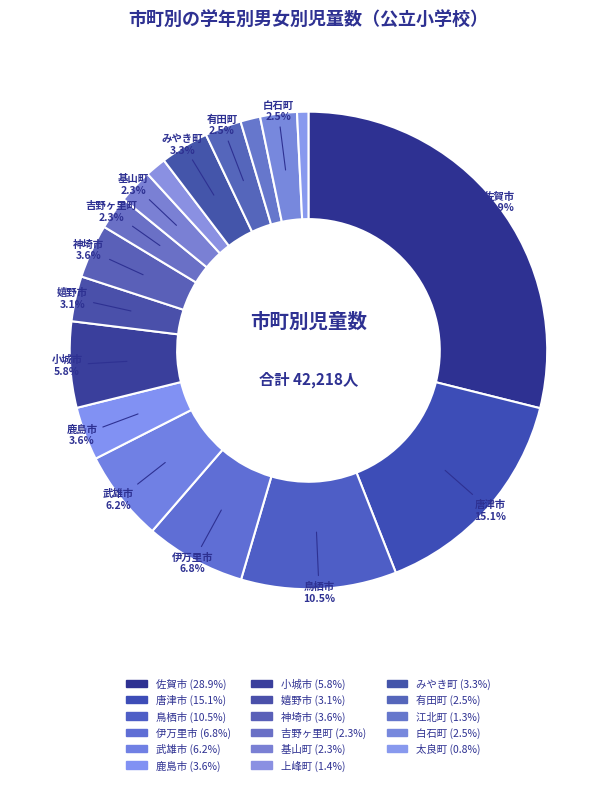

How many segments does this pie chart have?

17